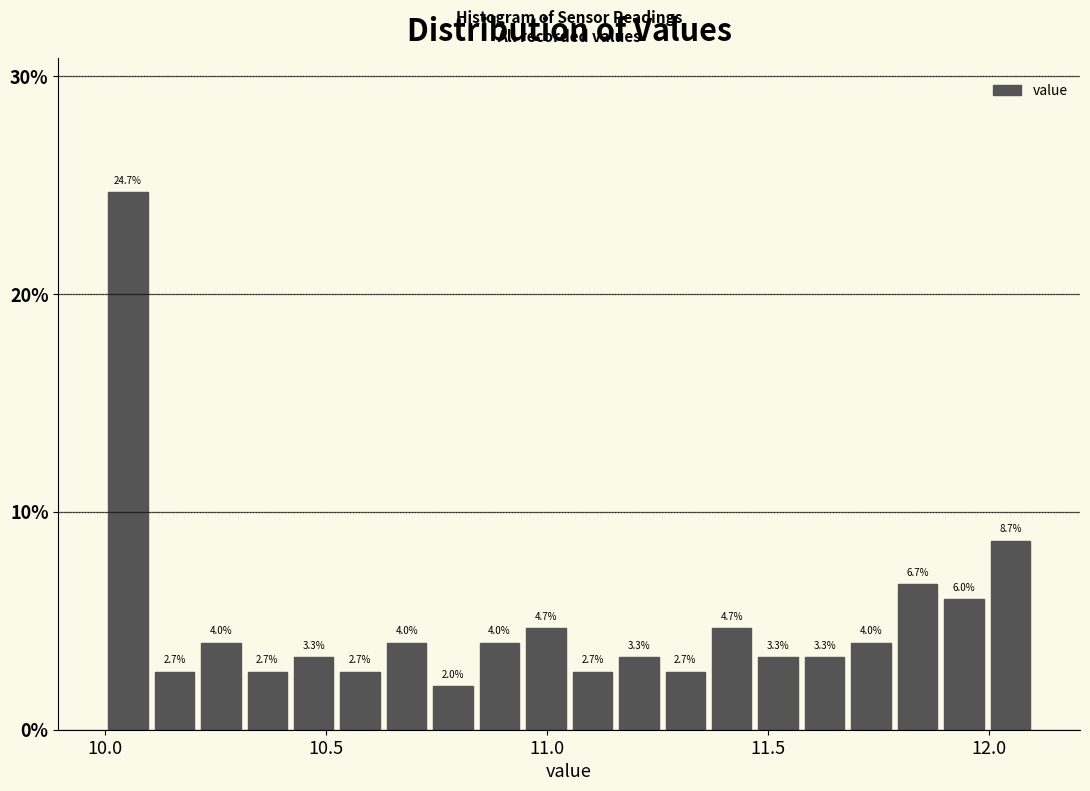

Around what value on the x-axis is the tallest bar? Give the approximate position of its centre, as read against the axis.

10.05